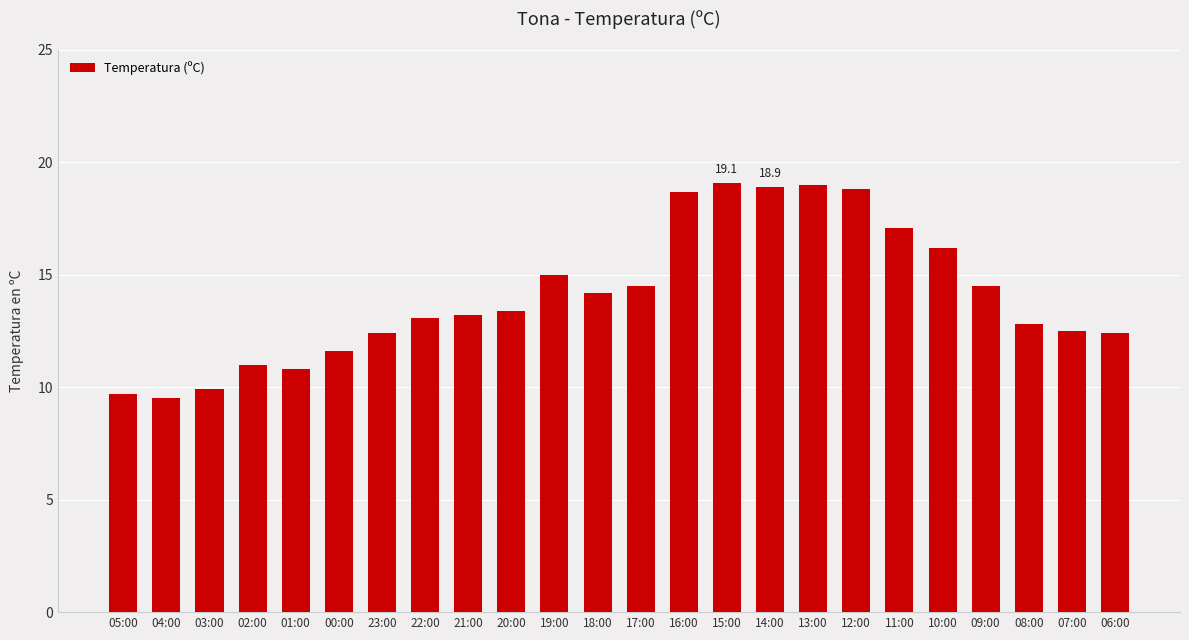

What is the minimum value shown in the chart?

9.5